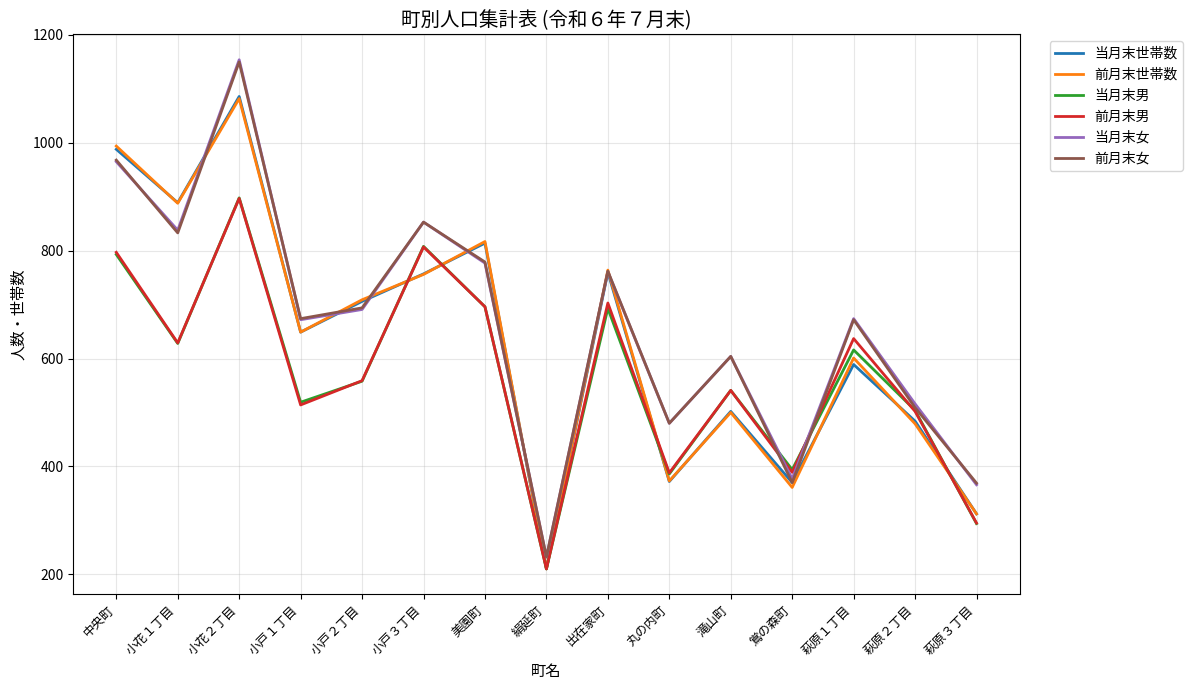

True or false: 前月末女 and 前月末世帯数 cross at least once.

True